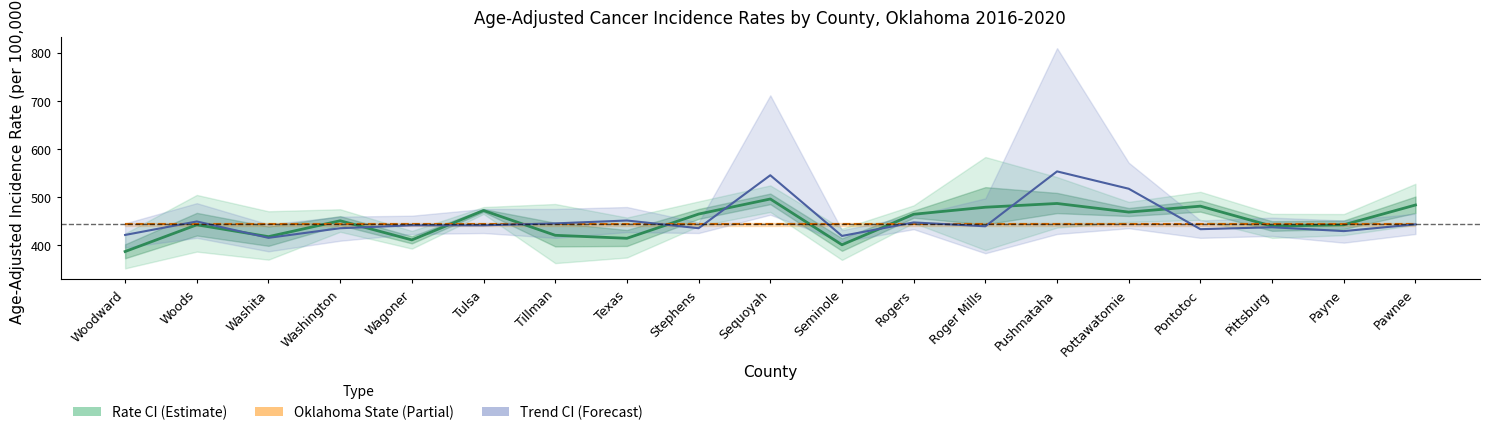

Reading left to right, extract all data points from this chart.

Age-Adjusted Rate: Woodward=387.0	Woods=442.5	Washita=417.9	Washington=450.9	Wagoner=411.1	Tulsa=472.2	Tillman=420.7	Texas=414.5	Stephens=464.8	Sequoyah=496.1	Seminole=401.0	Rogers=464.4	Roger Mills=479.0	Pushmataha=486.8	Pottawatomie=468.9	Pontotoc=481.2	Pittsburg=439.7	Payne=442.5	Pawnee=483.6
Oklahoma State Rate: Woodward=443.4	Woods=443.4	Washita=443.4	Washington=443.4	Wagoner=443.4	Tulsa=443.4	Tillman=443.4	Texas=443.4	Stephens=443.4	Sequoyah=443.4	Seminole=443.4	Rogers=443.4	Roger Mills=443.4	Pushmataha=443.4	Pottawatomie=443.4	Pontotoc=443.4	Pittsburg=443.4	Payne=443.4	Pawnee=443.4
Recent 5-Year Trend (scaled): Woodward=421.4	Woods=449.4	Washita=415.4	Washington=435.4	Wagoner=441.4	Tulsa=441.4	Tillman=445.4	Texas=451.4	Stephens=435.4	Sequoyah=545.4	Seminole=419.4	Rogers=447.4	Roger Mills=439.4	Pushmataha=553.4	Pottawatomie=517.4	Pontotoc=433.4	Pittsburg=437.4	Payne=429.4	Pawnee=443.4